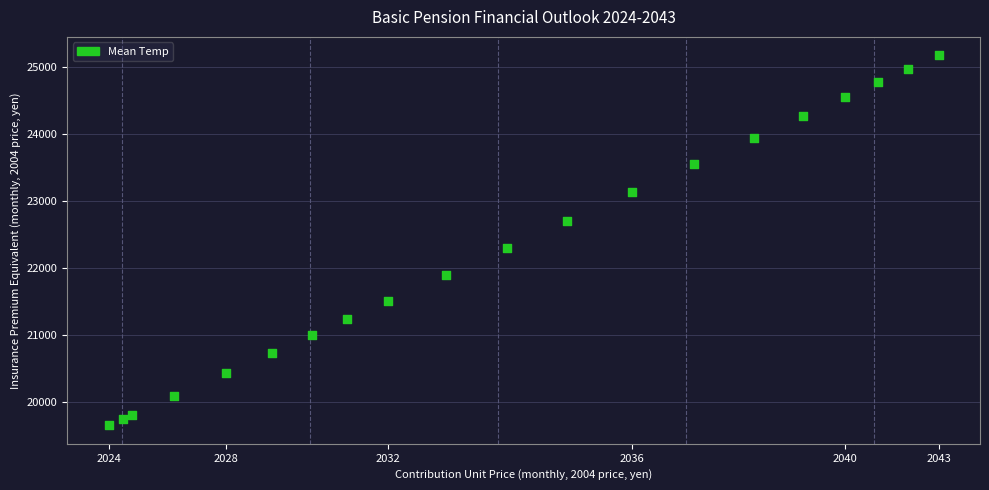

What Y value in the scatter plot is closest to 22419?

22310.2